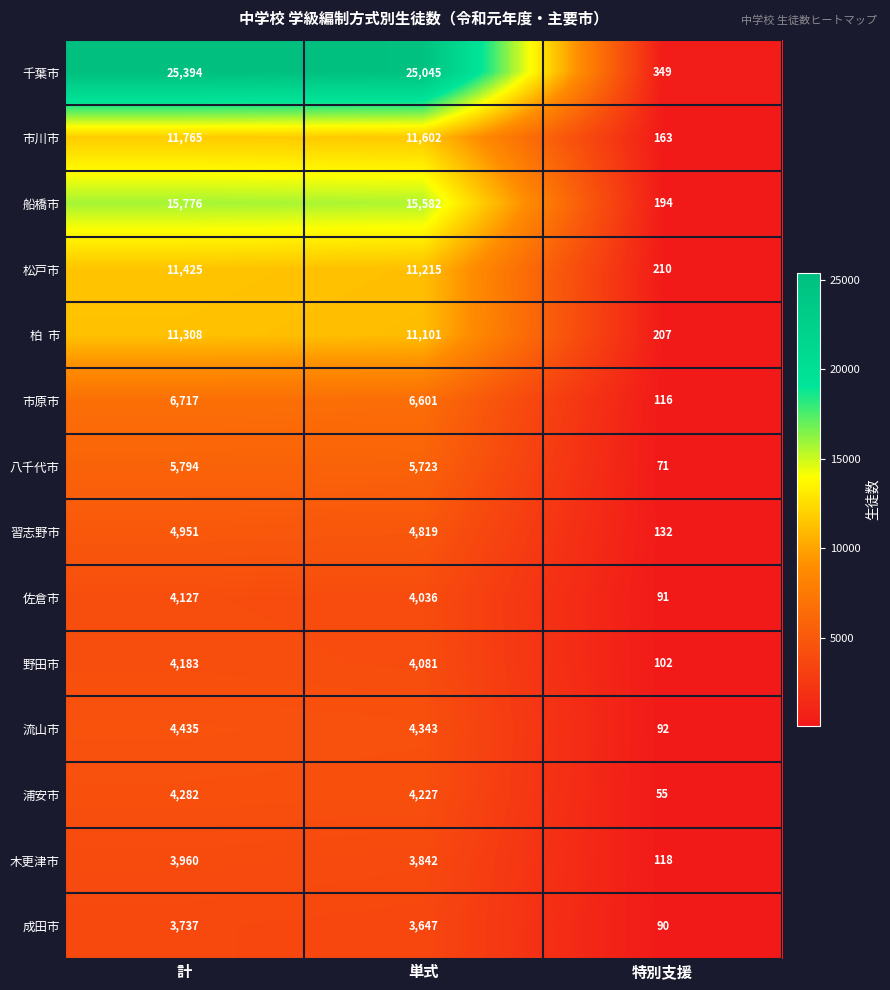

At which label is 木更津市 closest to 2039?

単式